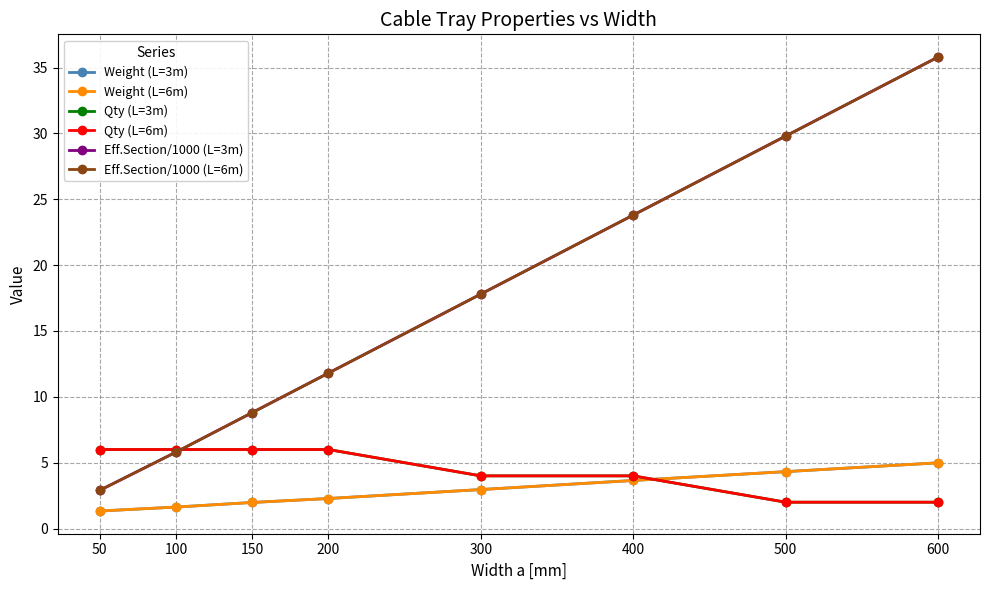

At which category is the sum across all series the highest?

600